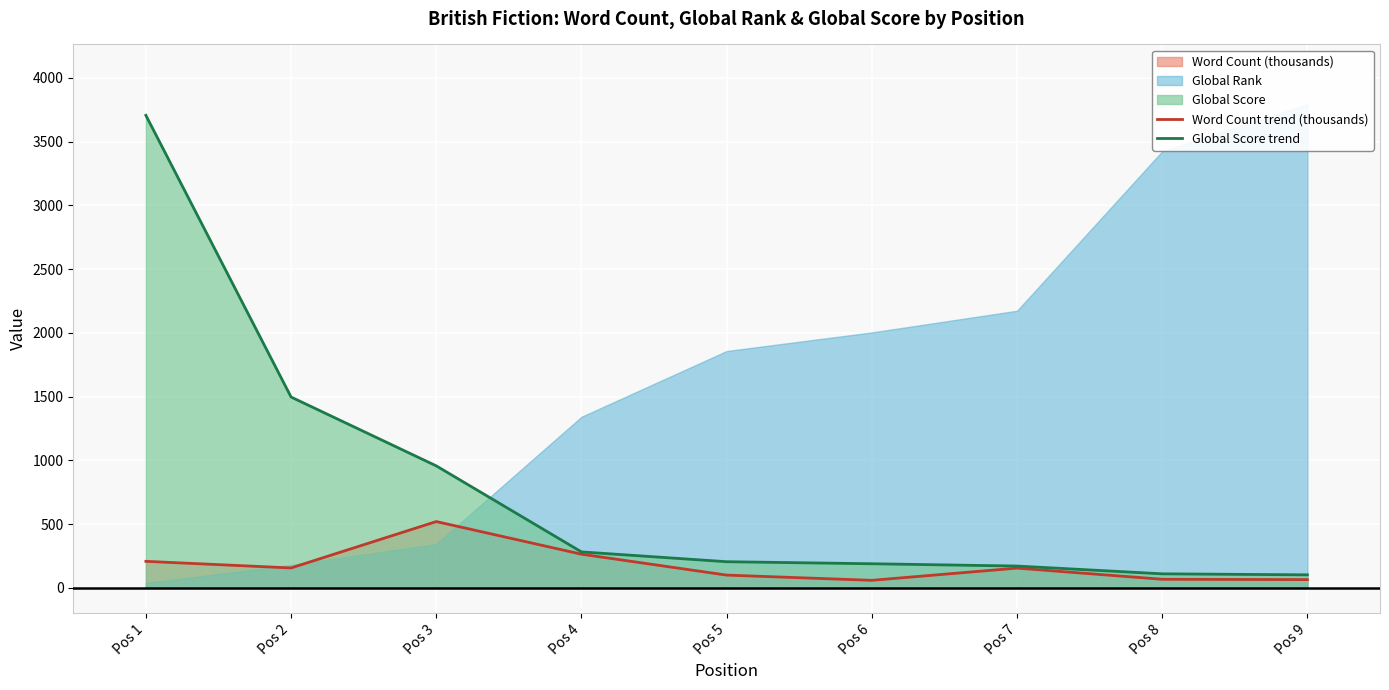

What is the average value of the Global Score trend series?

802.2